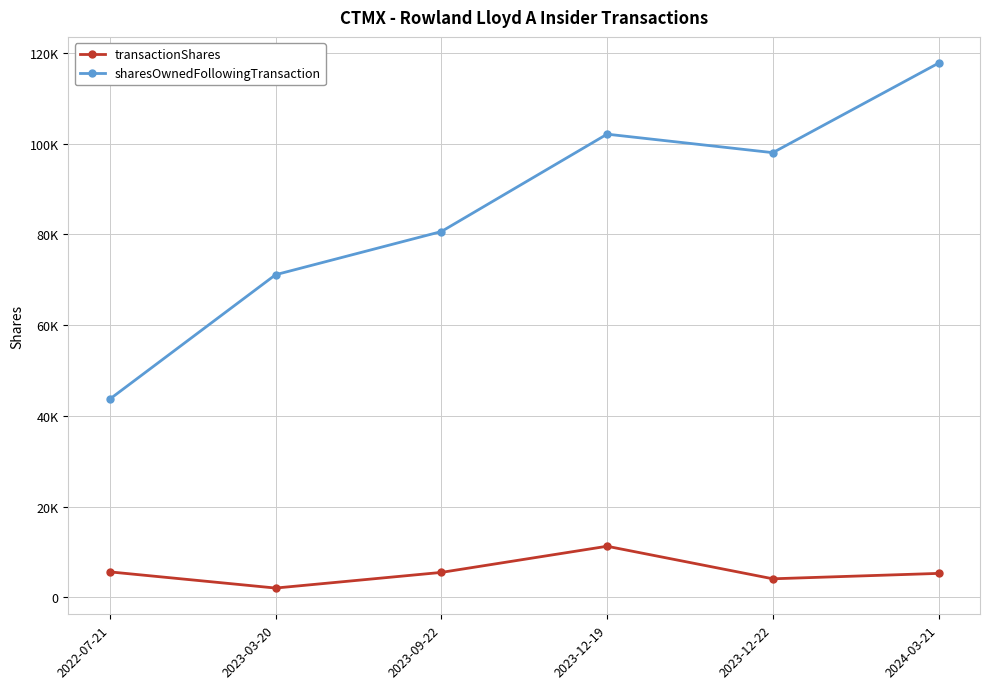

Does the chart display data point markers on the line(s)?

Yes